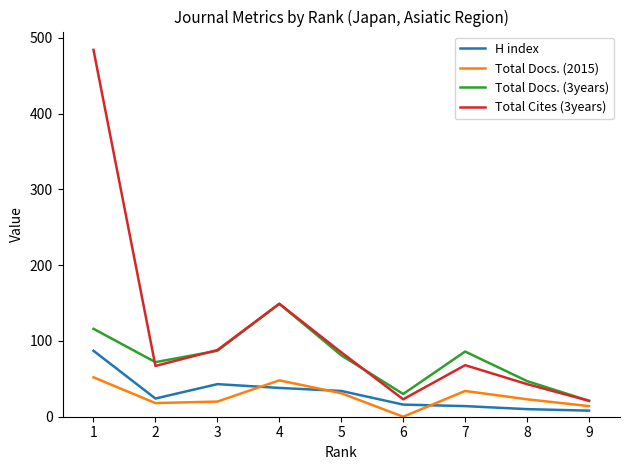

What is the total value across all series at 5?

231